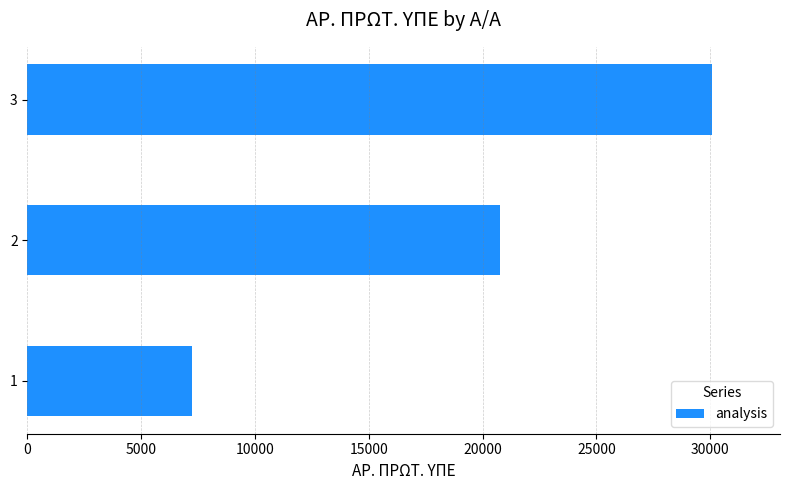

Rank the categories by value from lowest to highest.

1, 2, 3